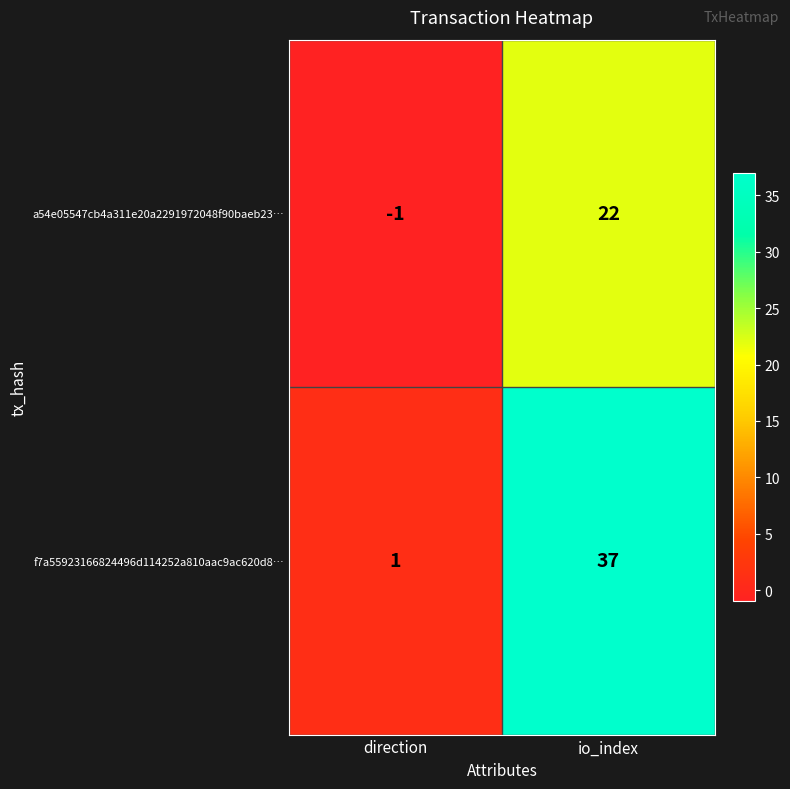

Which series has the largest total across all categories?

f7a55923166824496d114252a810aac9ac620d8…